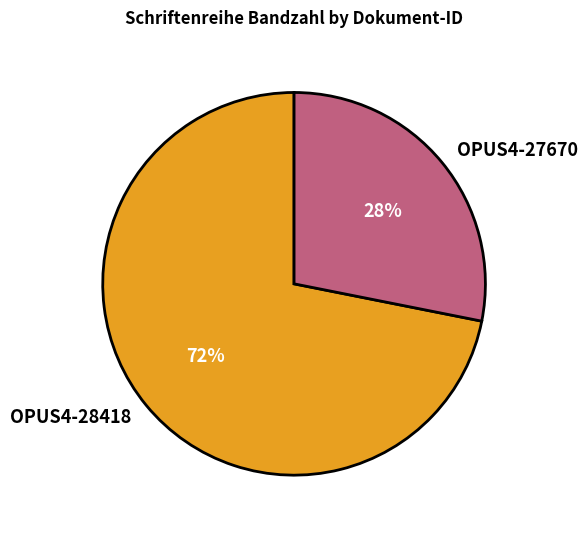

To the nearest percent, what is the combined percentage of OPUS4-28418 and OPUS4-27670?

100%